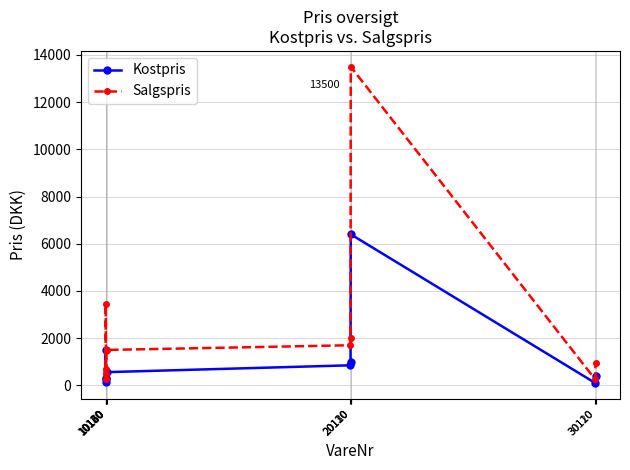

At 10140, list the series in order from largest to smallest.

Salgspris, Kostpris